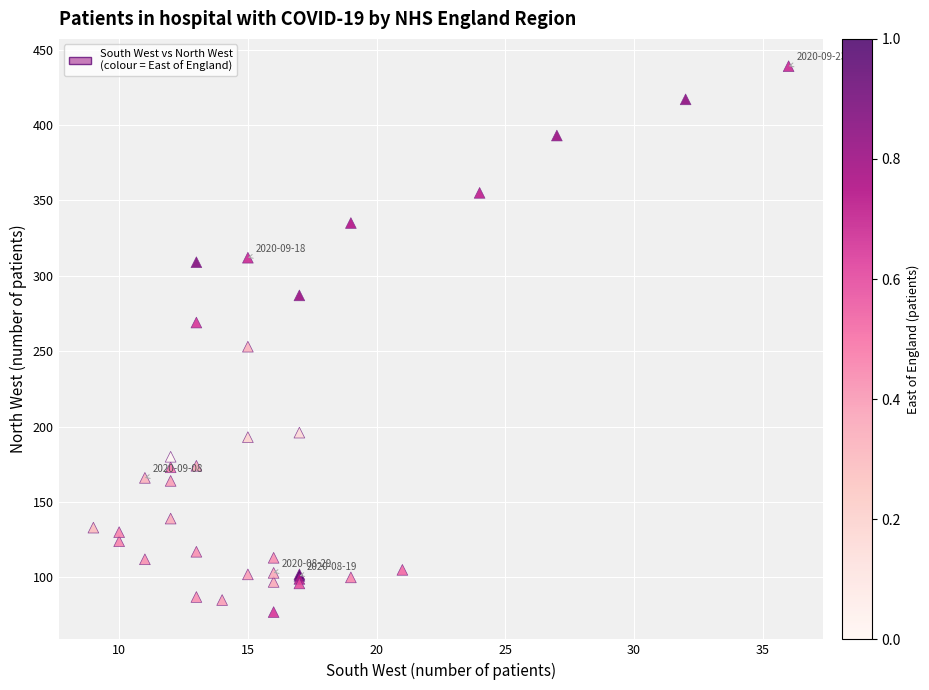

What Y value in the scatter plot is closest to 258?

253